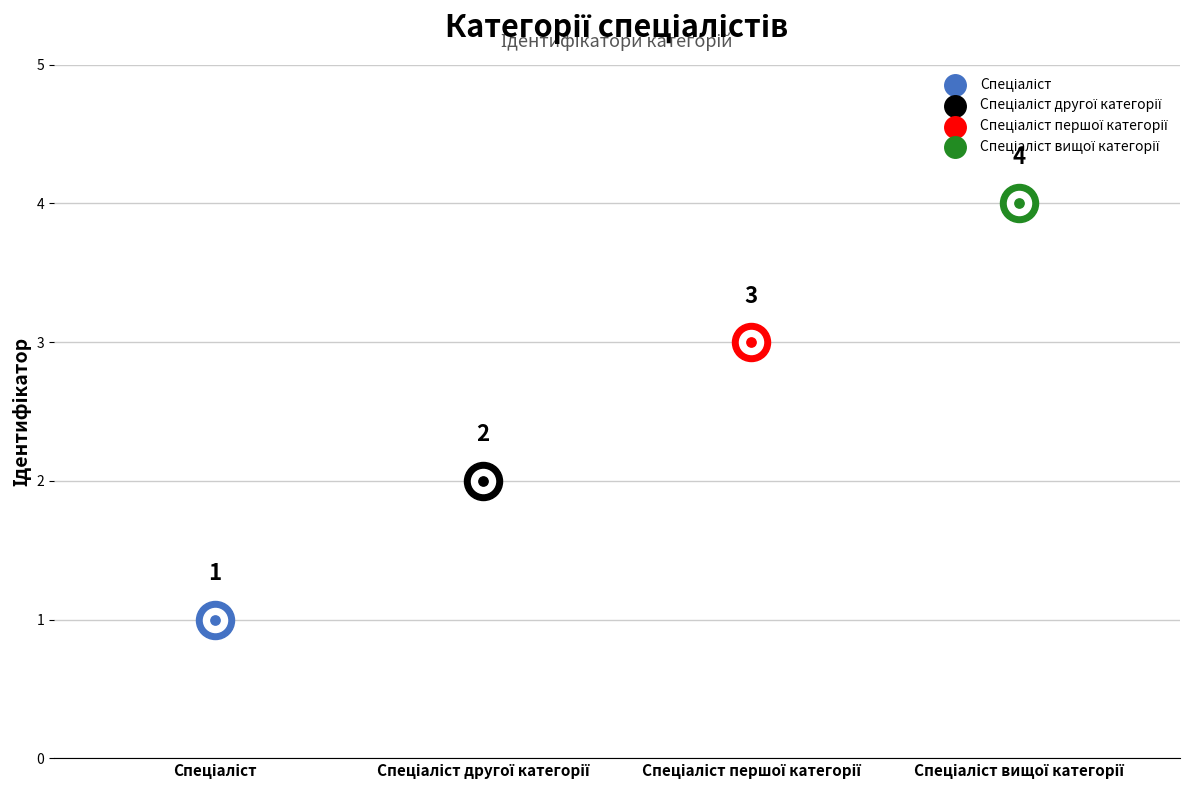

Approximately how many times larger is the value at Спеціаліст compared to Спеціаліст першої категорії?

0.3